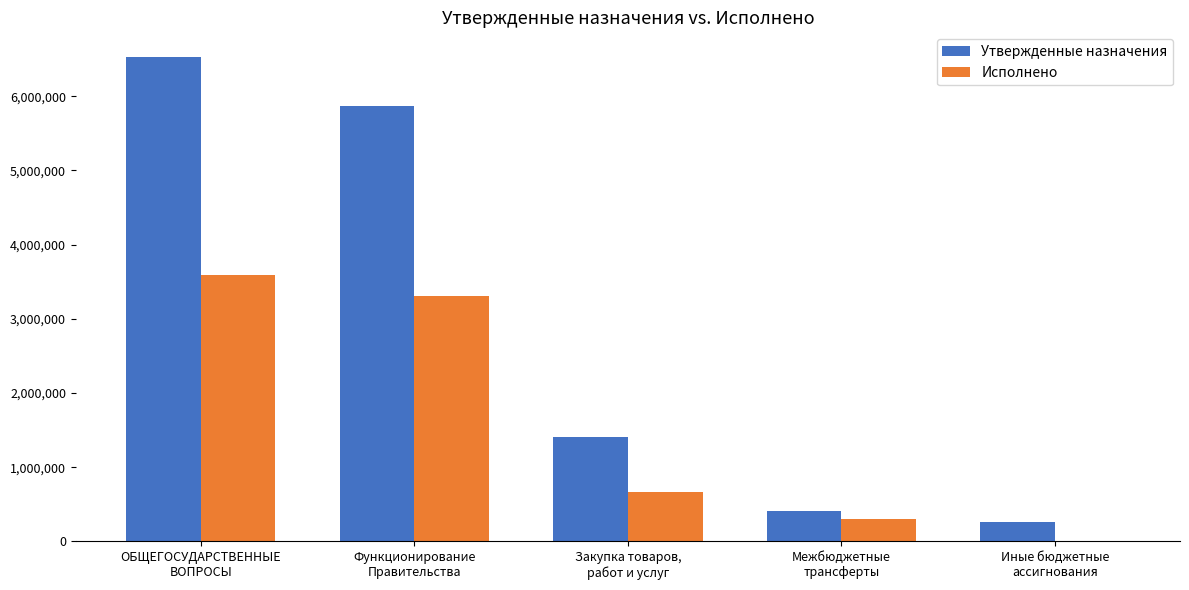

What is the maximum value for Исполнено?

3591935.4